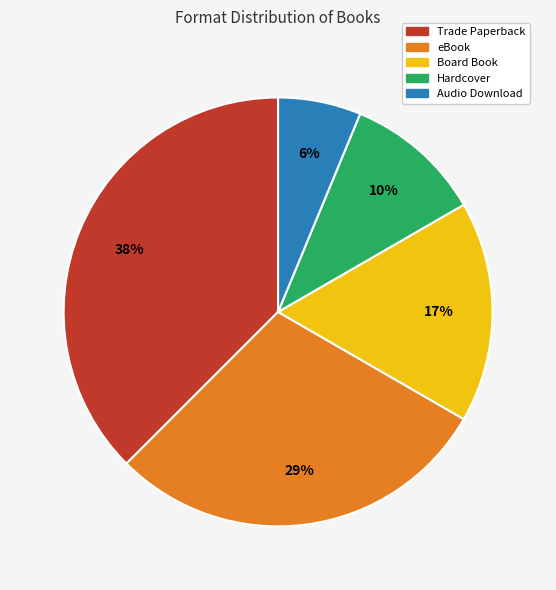

Rank the categories by value from lowest to highest.

Audio Download, Hardcover, Board Book, eBook, Trade Paperback